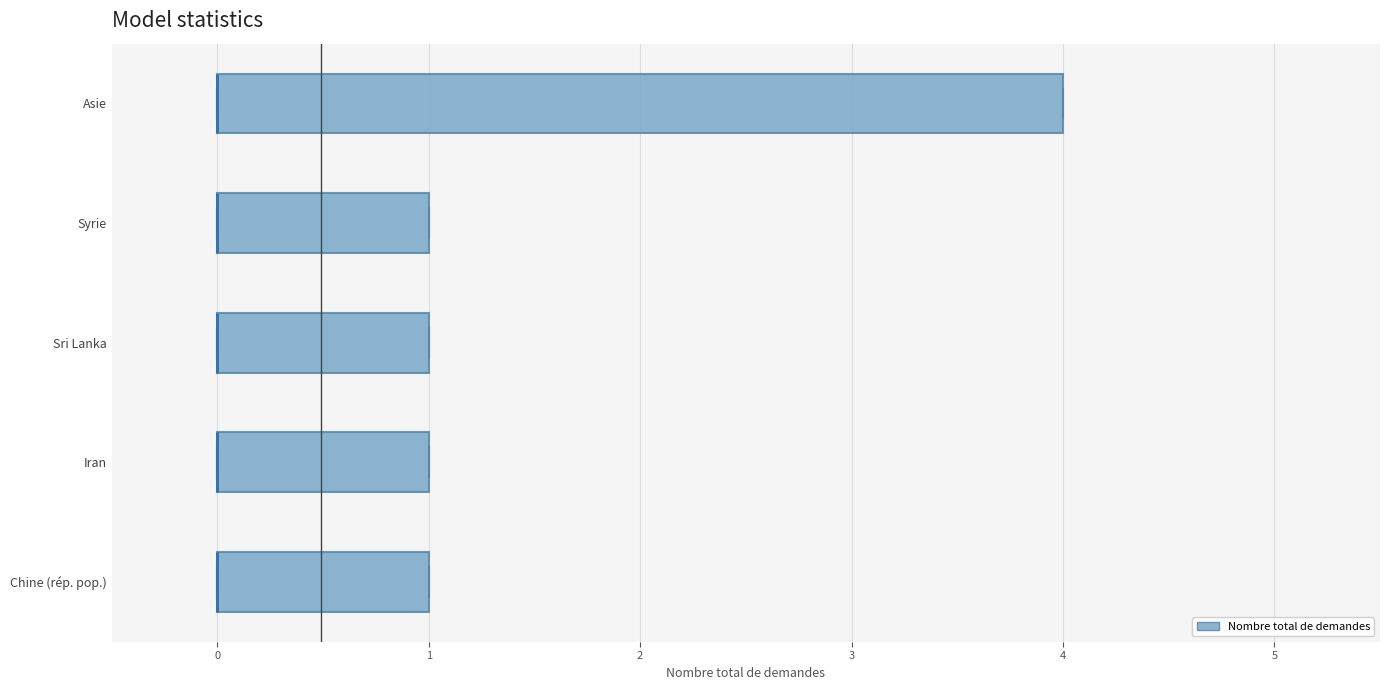

Reading bottom to top, read every box against the x-axis: the position of its median line, the range the box covers, and the ends of its whiskers. The values are not printed on the chart, so give them approximately, as read against the axis.

Chine (rép. pop.): median 0 (drawn on the box's left edge), box 0 to 1, whiskers 0 to 1
Iran: median 0 (drawn on the box's left edge), box 0 to 1, whiskers 0 to 1
Sri Lanka: median 0 (drawn on the box's left edge), box 0 to 1, whiskers 0 to 1
Syrie: median 0 (drawn on the box's left edge), box 0 to 1, whiskers 0 to 1
Asie: median 0 (drawn on the box's left edge), box 0 to 4, whiskers 0 to 4